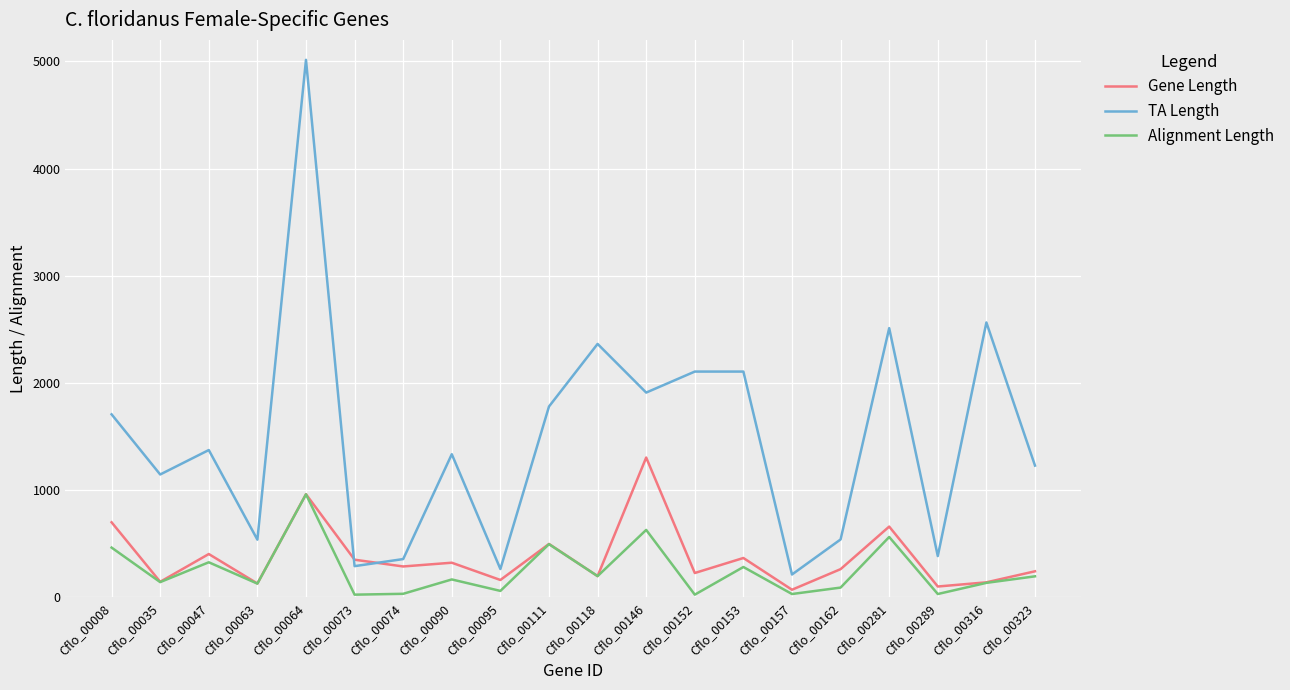

What are all the series names shown in the legend?

Gene Length, TA Length, Alignment Length